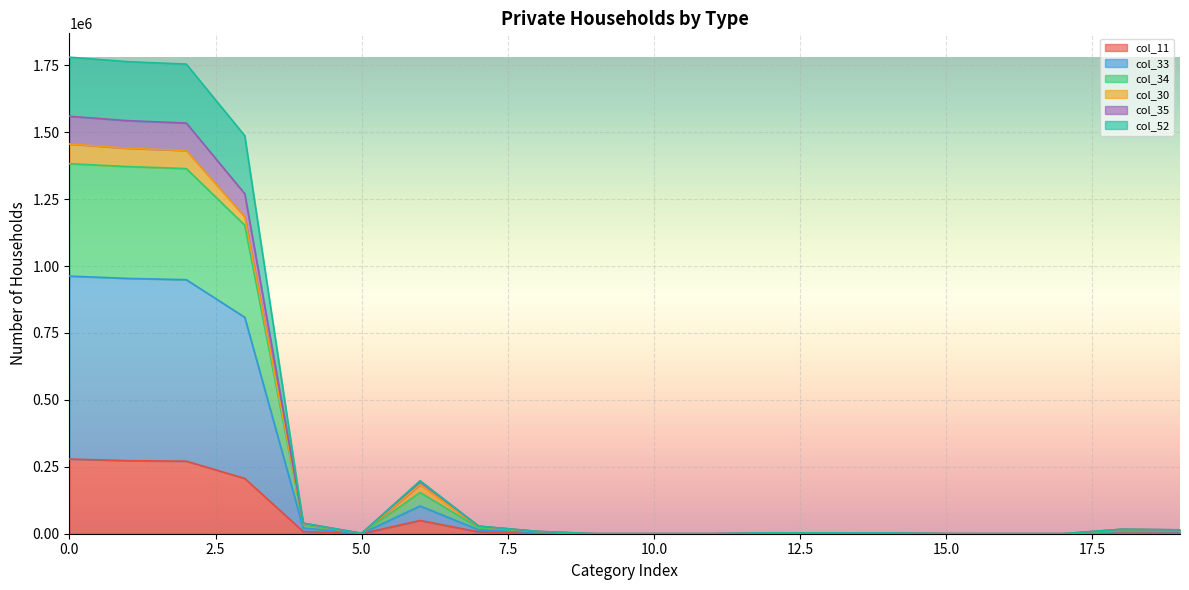

True or false: col_35 and col_11 cross at least once.

False